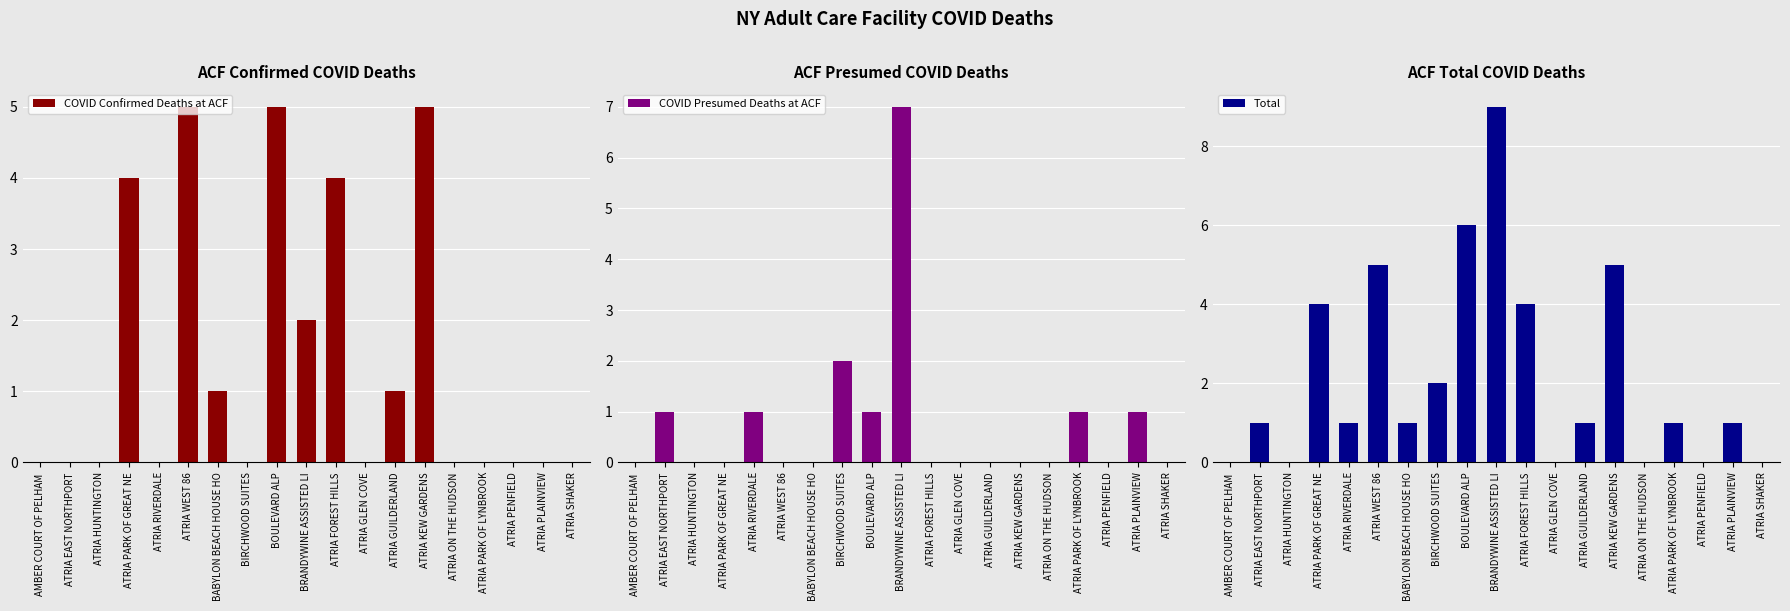

Reading left to right, extract all data points from this chart.

COVID Confirmed Deaths at ACF: 0	0	0	4	0	5	1	0	5	2	4	0	1	5	0	0	0	0	0
COVID Presumed Deaths at ACF: 0	1	0	0	1	0	0	2	1	7	0	0	0	0	0	1	0	1	0
Total: 0	1	0	4	1	5	1	2	6	9	4	0	1	5	0	1	0	1	0